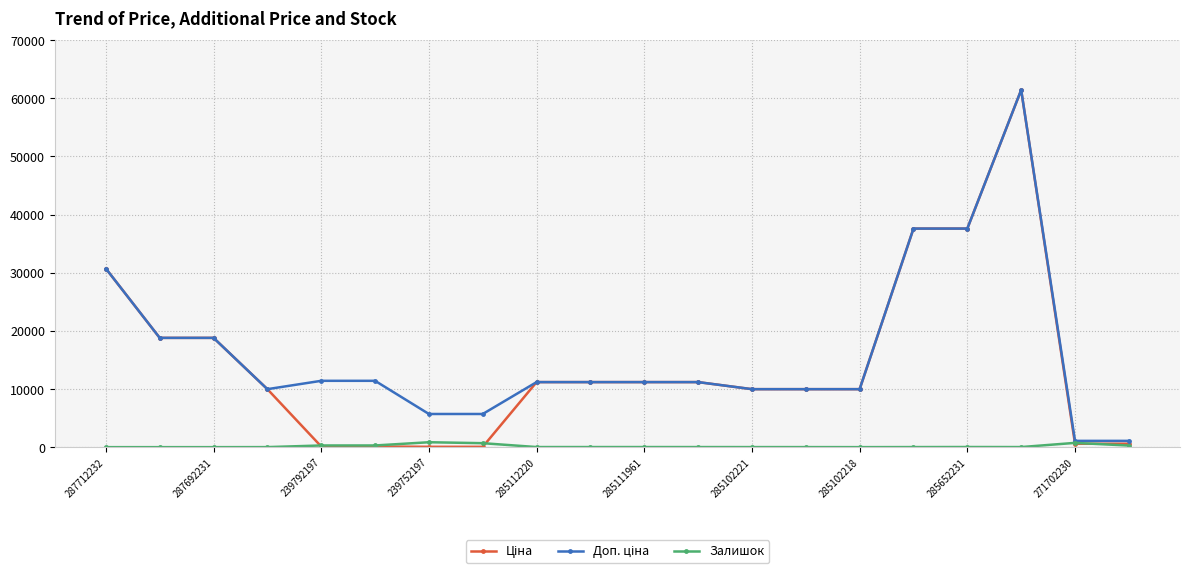

At how many categories does at least one series exceed 14559?

6